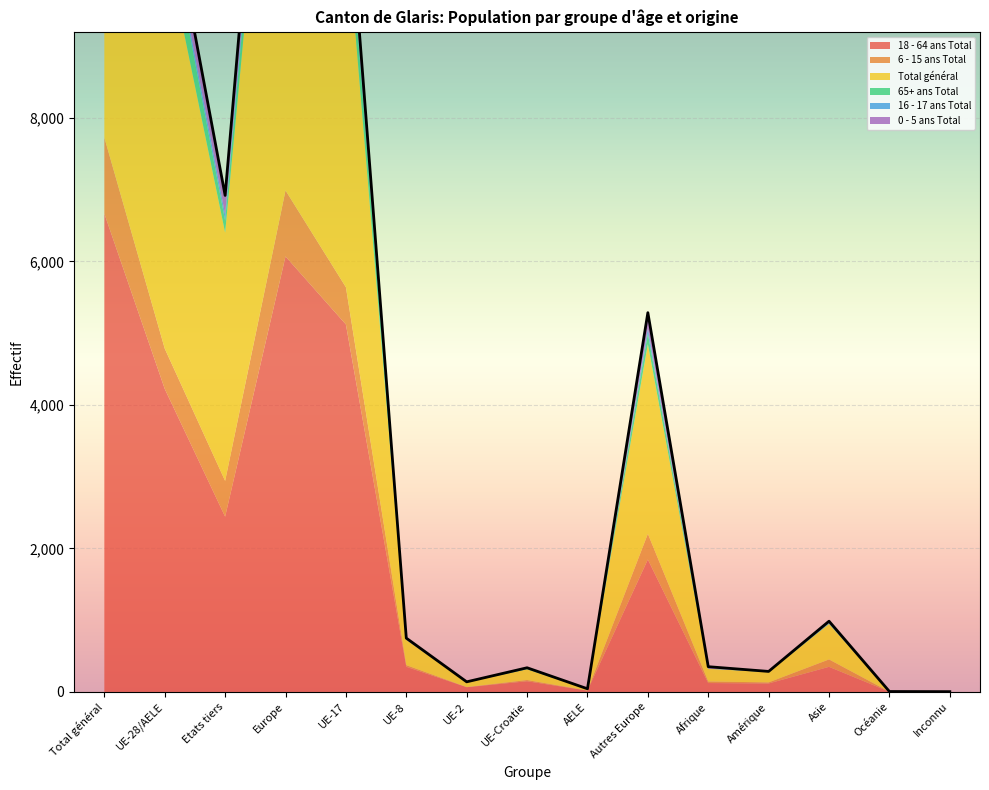

What is the highest value of the 65+ ans Total series?

673